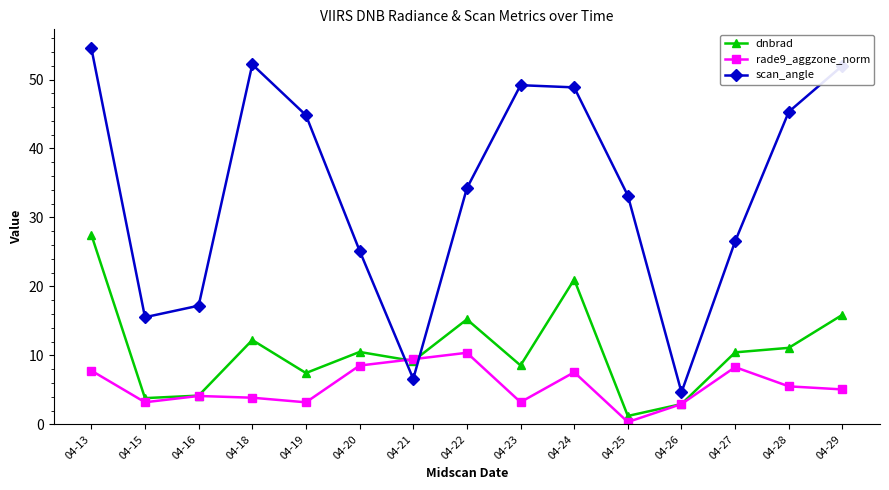

What is the approximate value of dnbrad at 04-20?

10.5